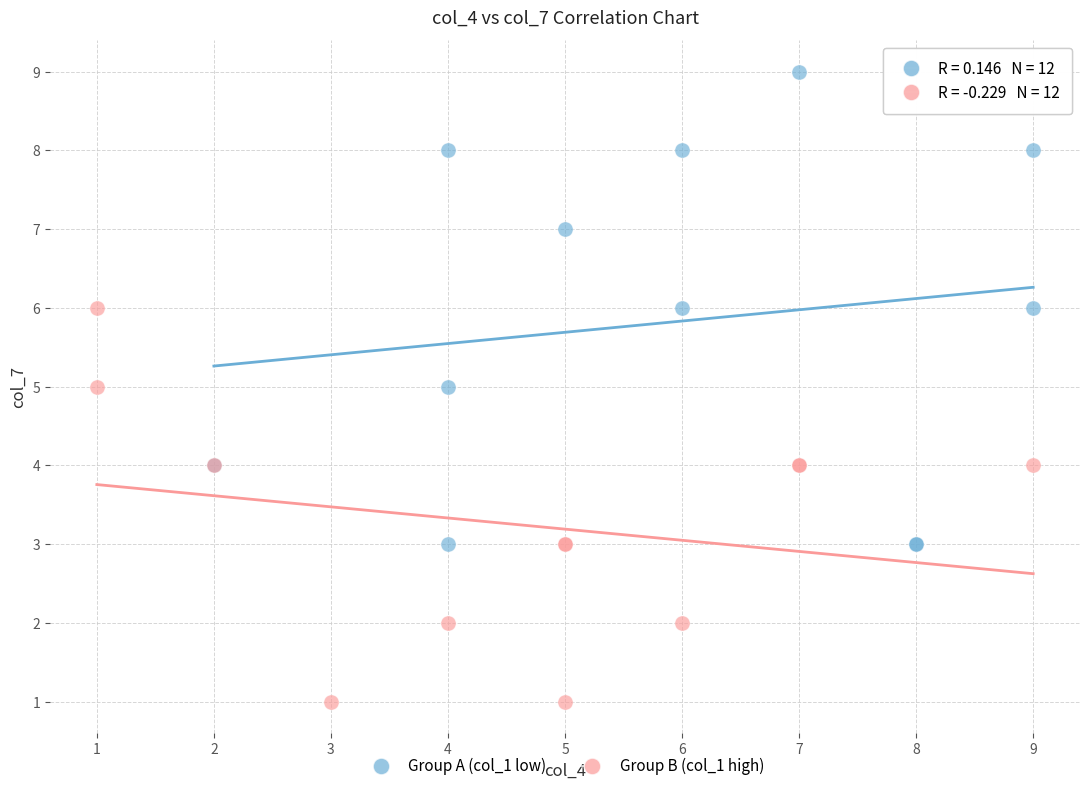

What are all the series names shown in the legend?

Group A (col_1 low), Group B (col_1 high)